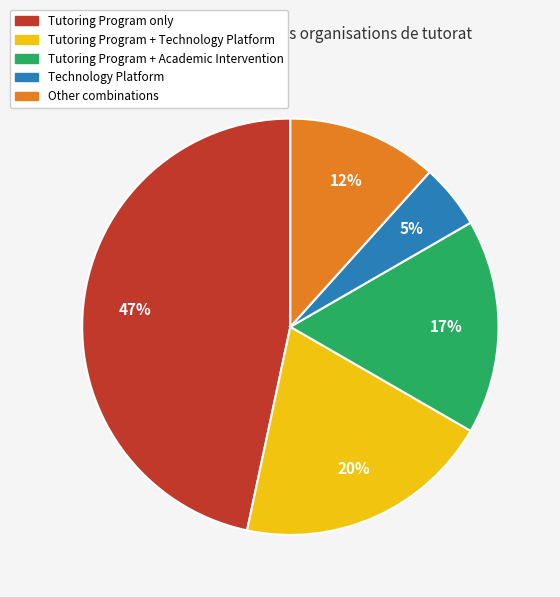

Is there any slice that represents more than half of the pie?

No